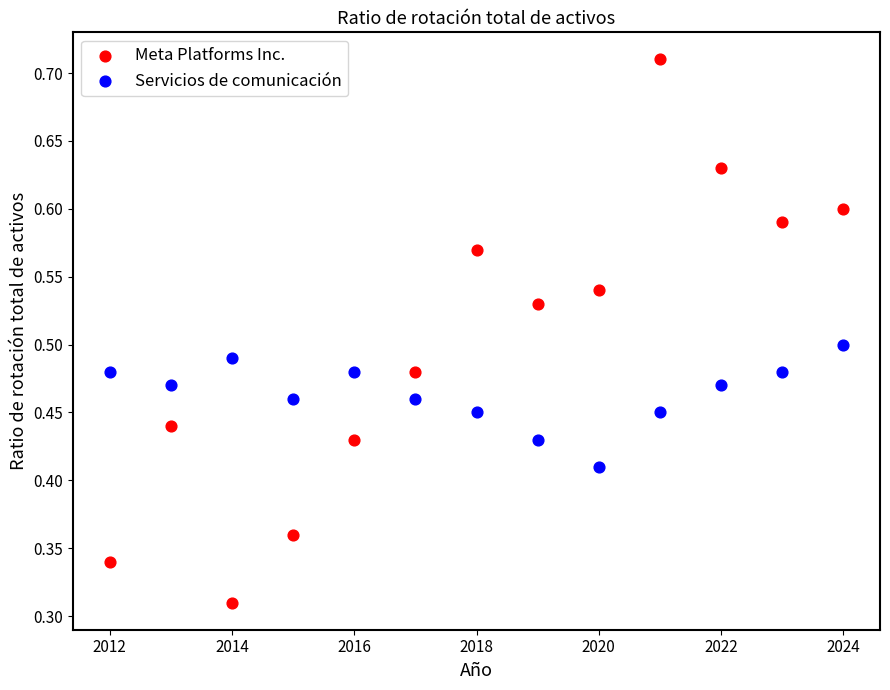

What is the X range (max minus min) for the scatter plot?

12.0